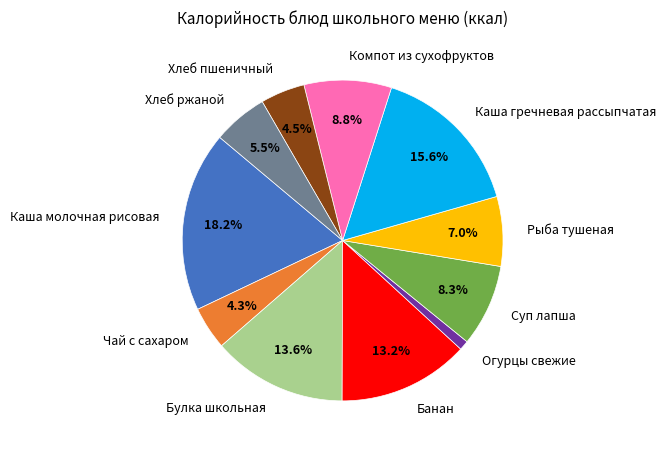

Is there any slice that represents more than half of the pie?

No